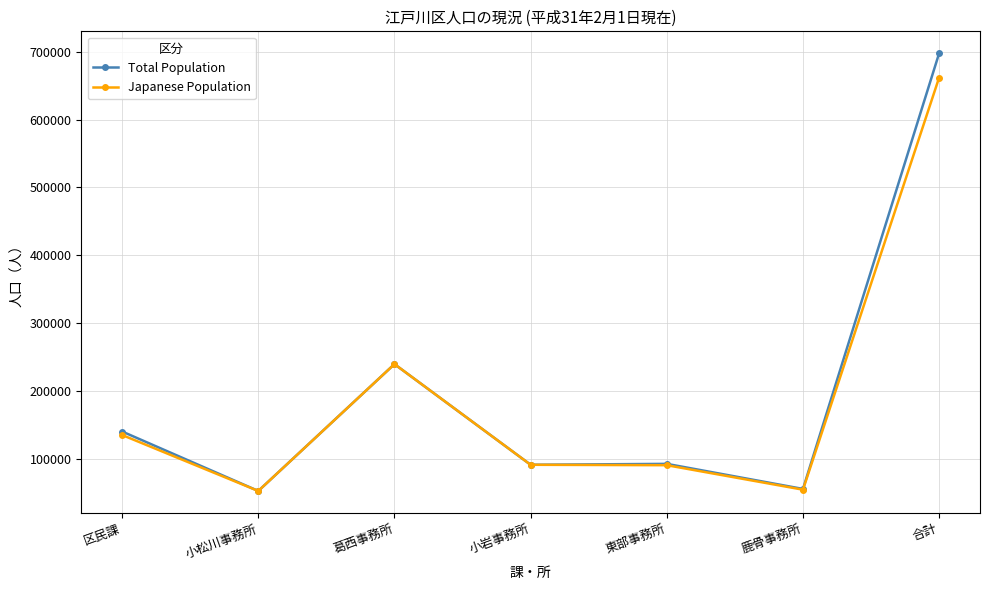

Which series has the largest range (max minus min)?

Total Population